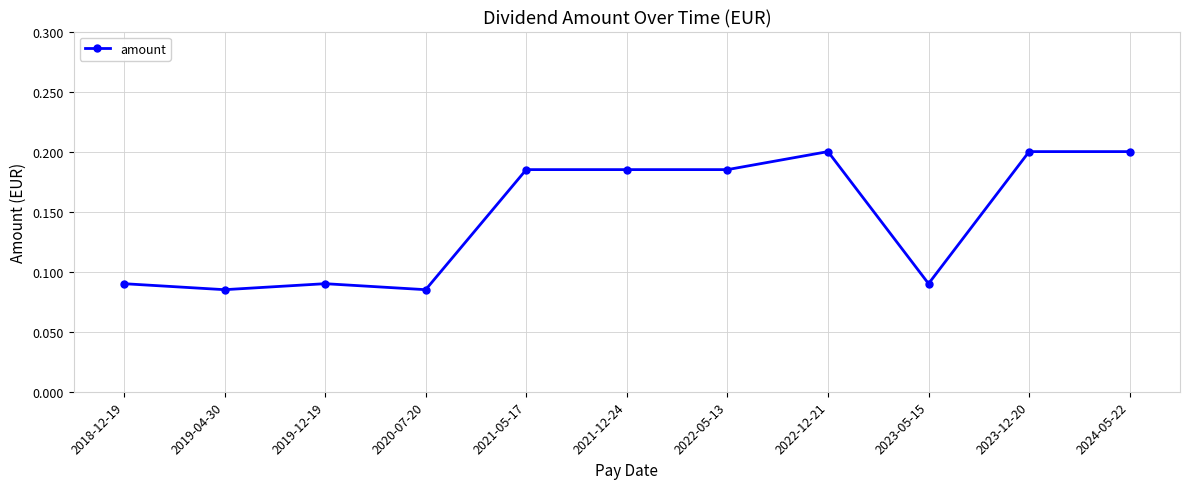

What is the sum of the values at 2019-12-19 and 2023-12-20?

0.3